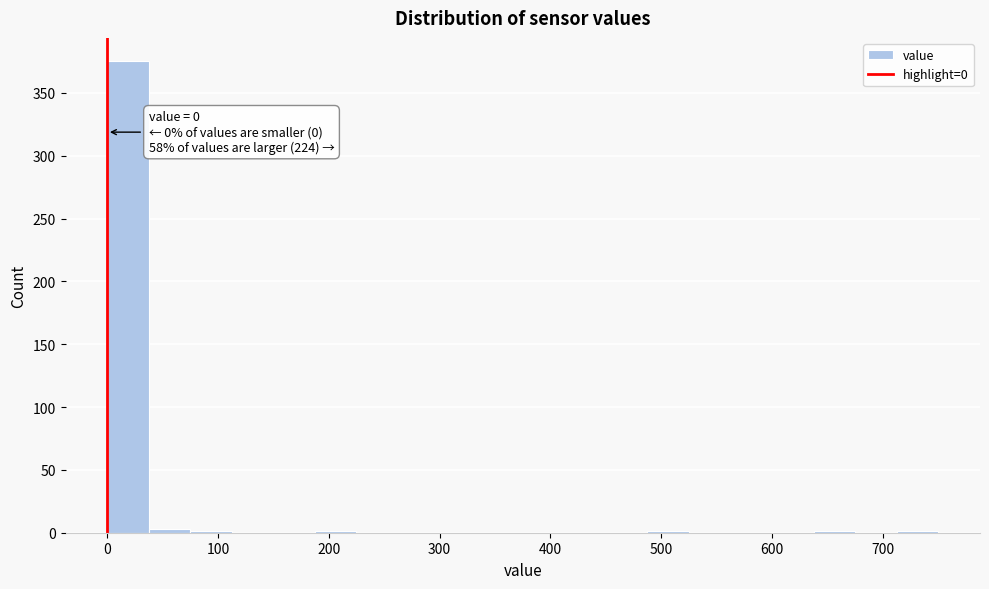

Around what value on the x-axis is the tallest bar? Give the approximate position of its centre, as read against the axis.

20